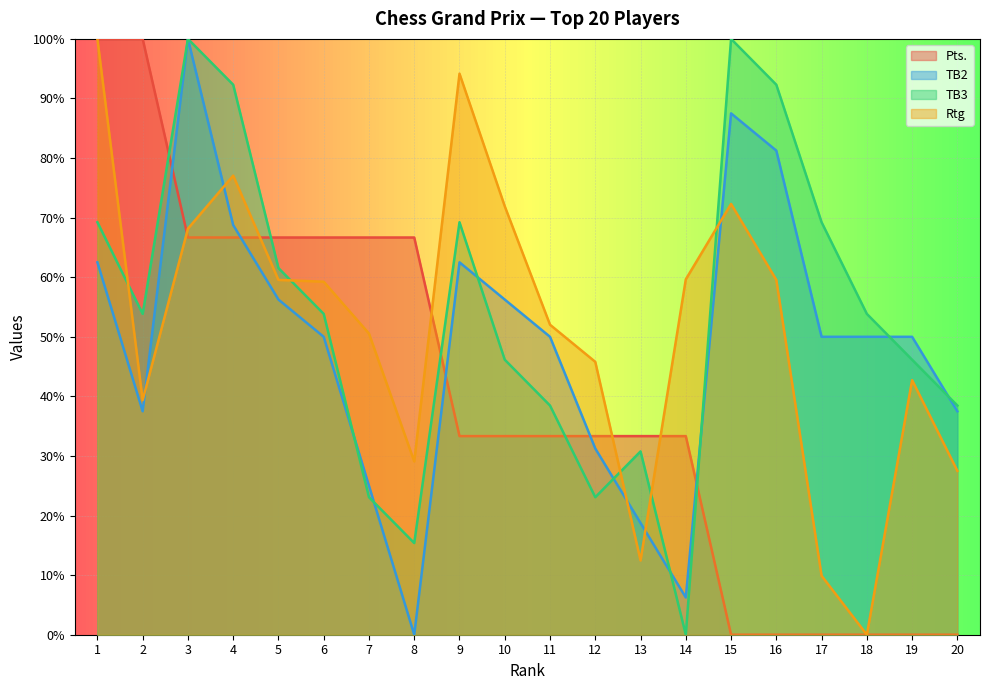

Where is TB2 nearest to the value 50?

6